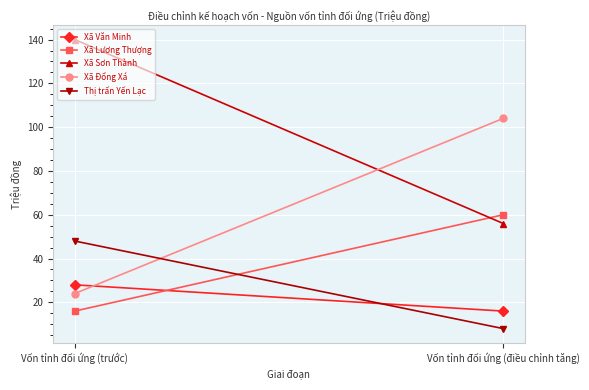

The value of Xã Văn Minh at Vốn tỉnh đối ứng (điều chỉnh tăng) is 16. True or false?

True